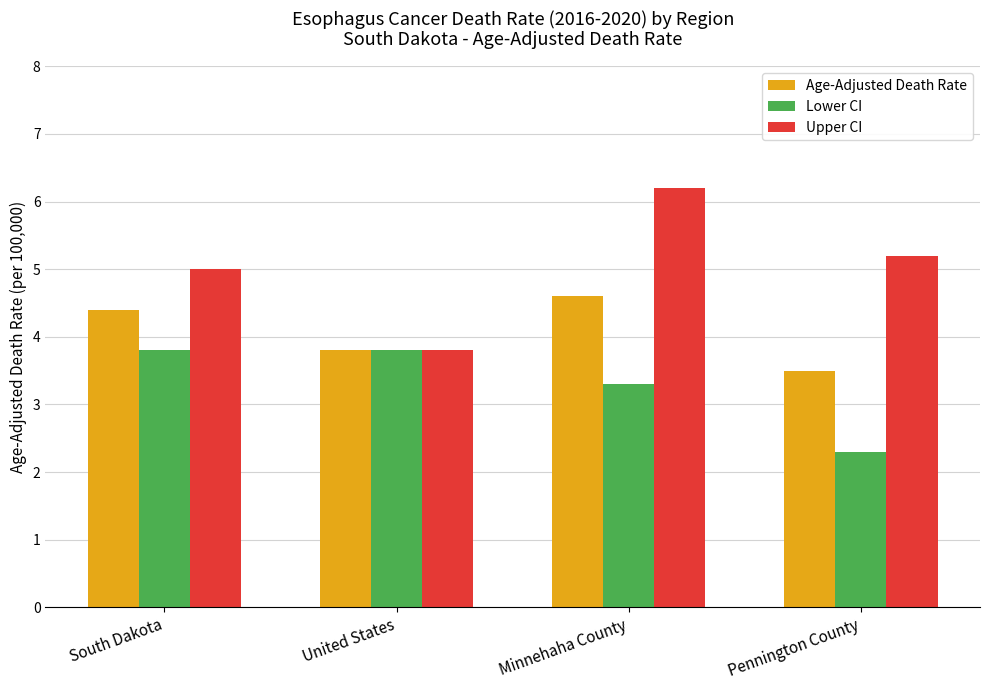

What is the average value of the Lower CI series?

3.3